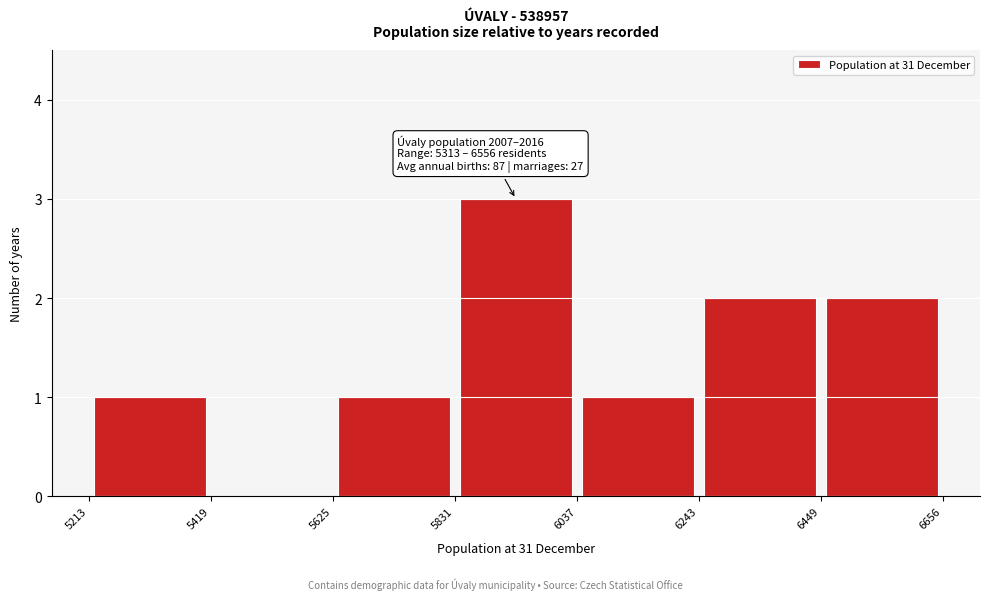

Which range on the x-axis has the tallest bar?

5831 to 6037